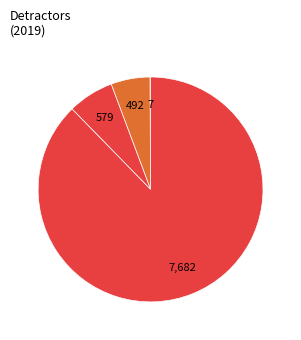

How many segments does this pie chart have?

4